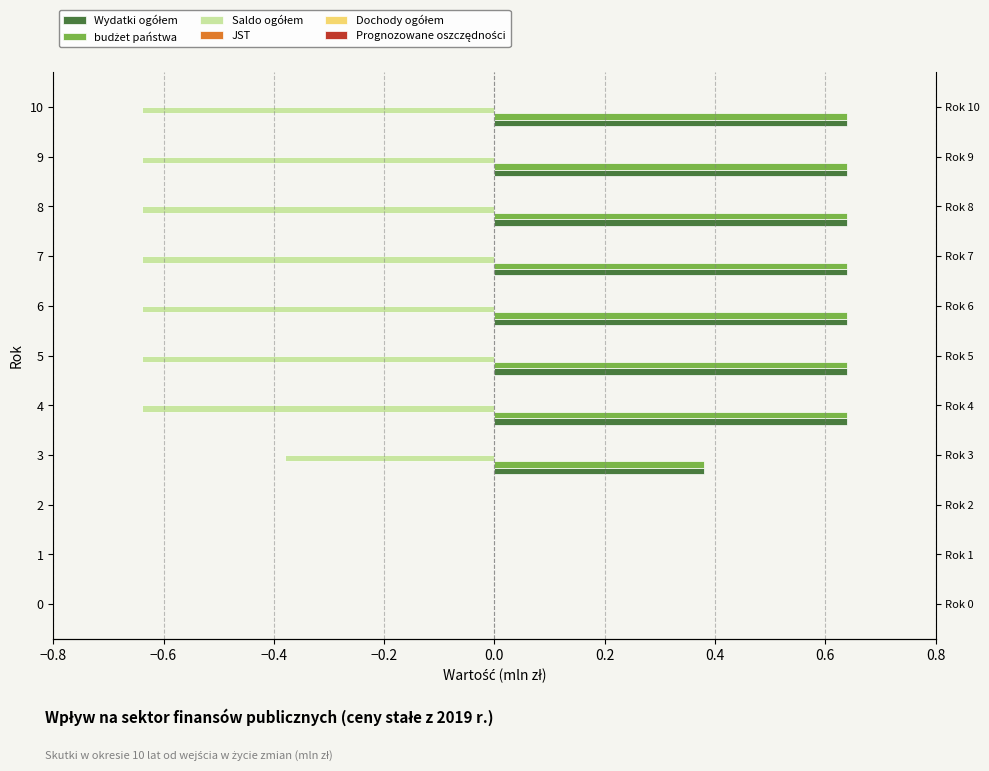

Count the number of categories in the chart.

11